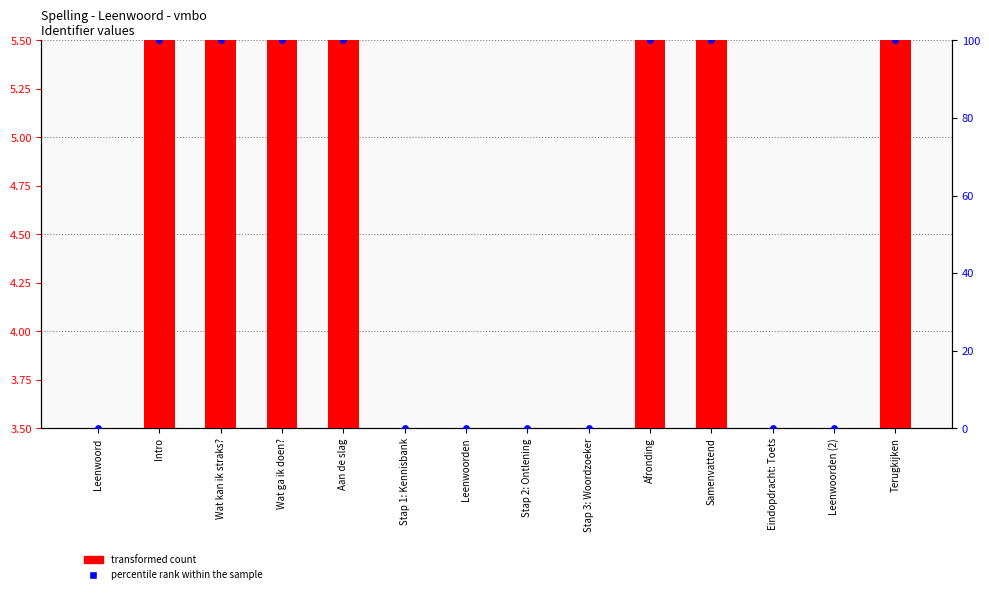

Which series has the largest Y range (max minus min)?

percentile rank within the sample